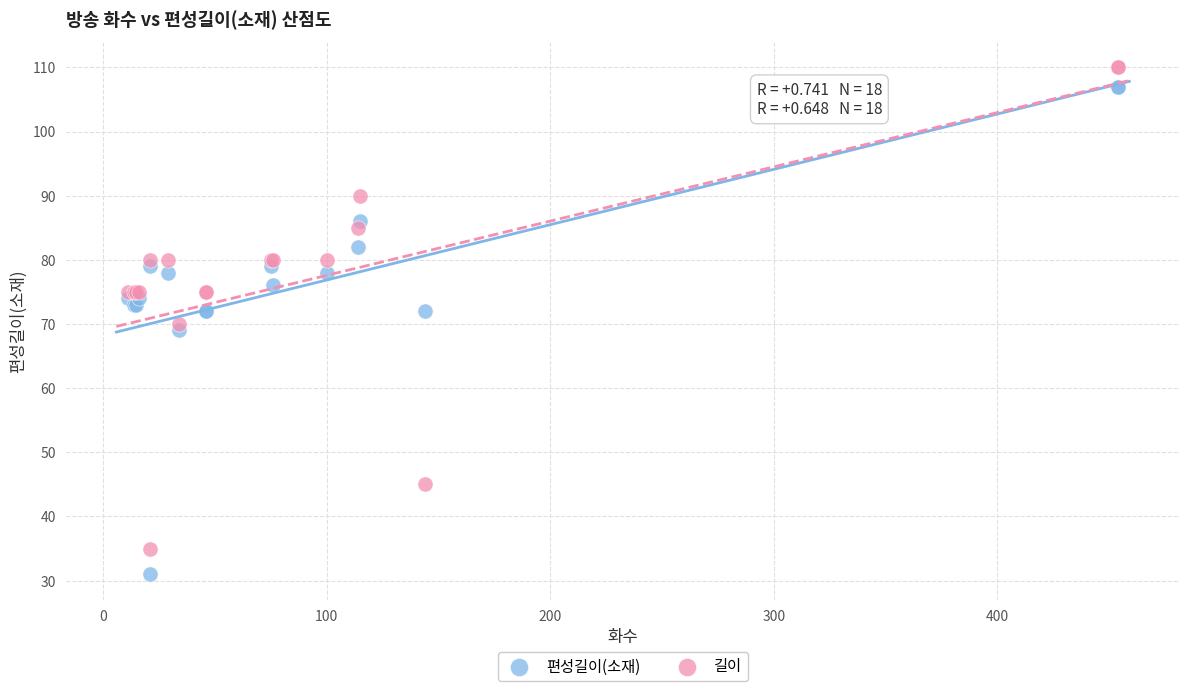

What are all the series names shown in the legend?

편성길이(소재), 길이